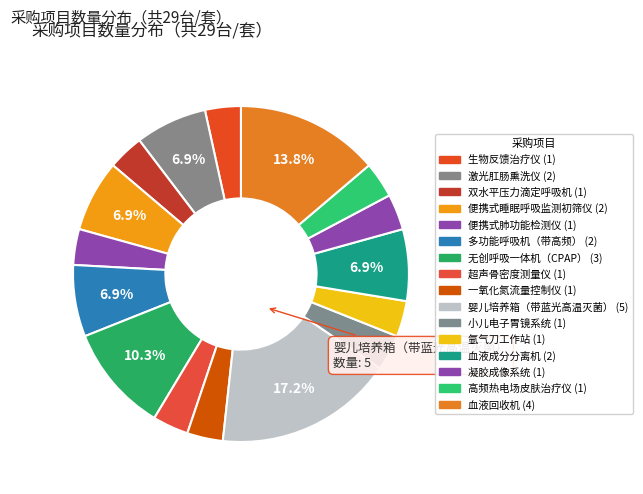

What is the largest slice in the pie chart?

婴儿培养箱（带蓝光高温灭菌）